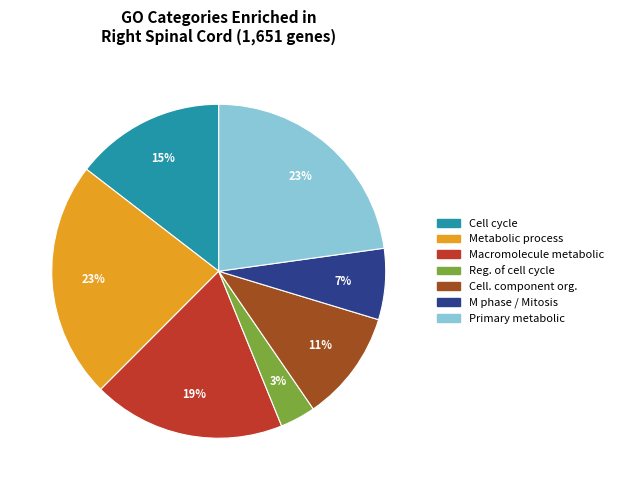

Is there a majority slice in this chart?

No